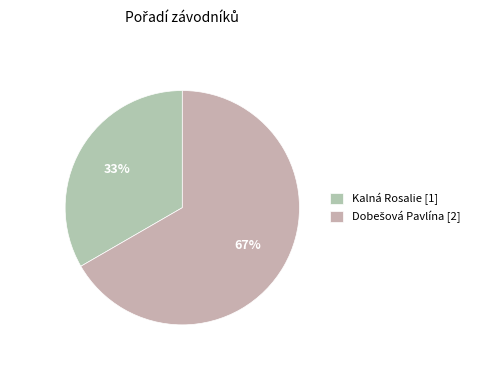

What is the total percentage of Dobešová Pavlína and Kalná Rosalie?

100.0%